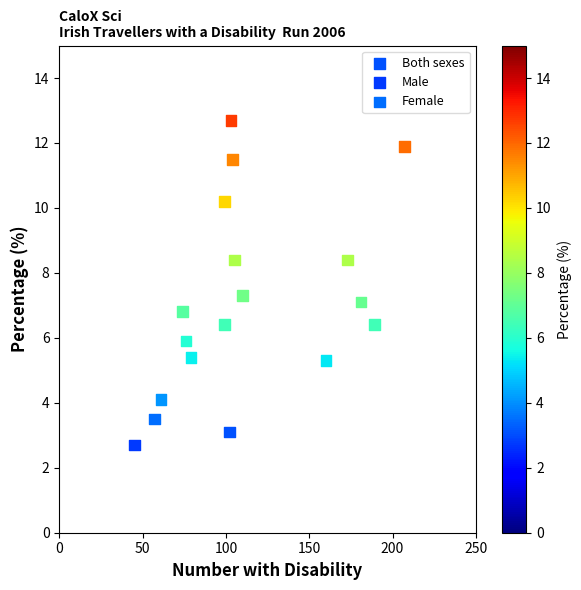

Which series reaches the maximum Y coordinate?

Male